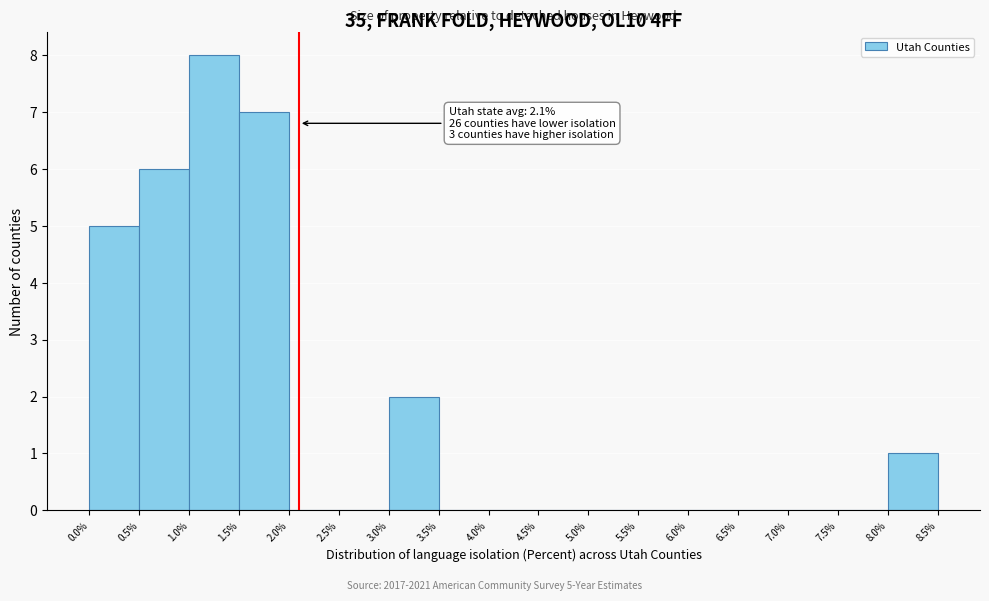

Which range on the x-axis has the tallest bar?

1.0% to 1.5%